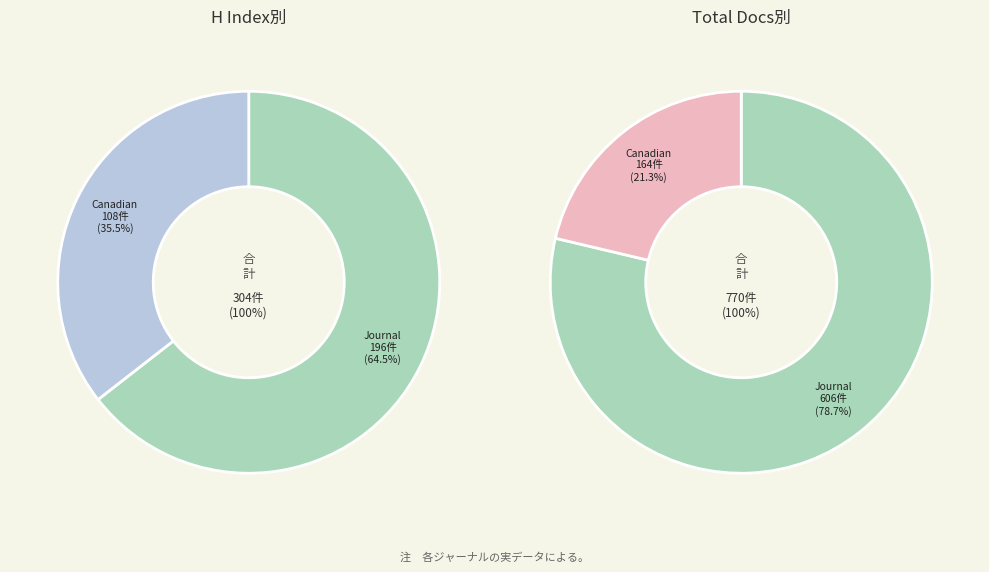

Between Journal of Rheumatology and Canadian Journal of Microbiology, which is larger?

Journal of Rheumatology